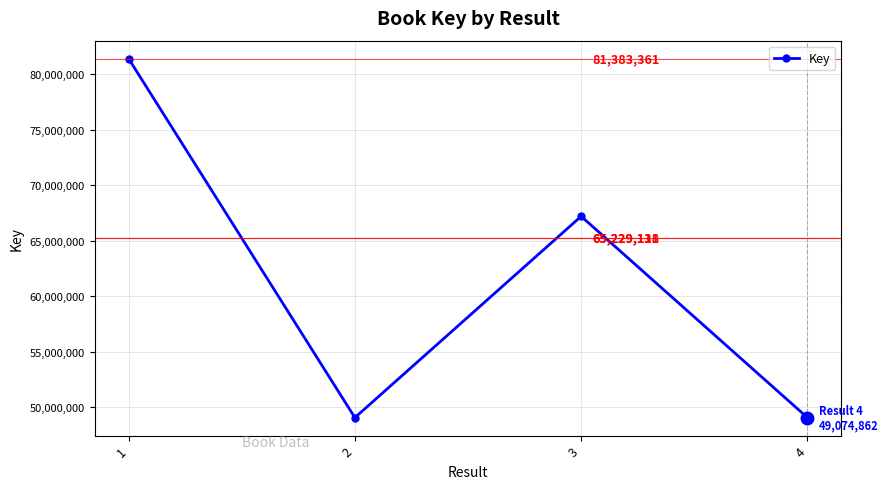

The chart shows a value of 67191361 at 3. True or false?

True